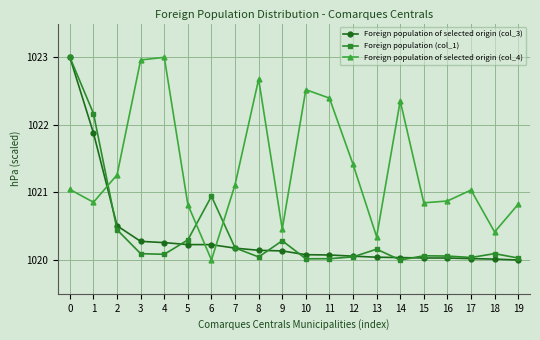

How many intersections are there between Foreign population of selected origin (col_4) and Foreign population (col_1)?

3